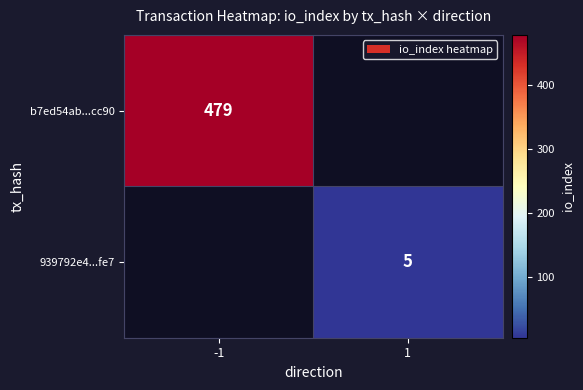

How many data points does each series have?

2